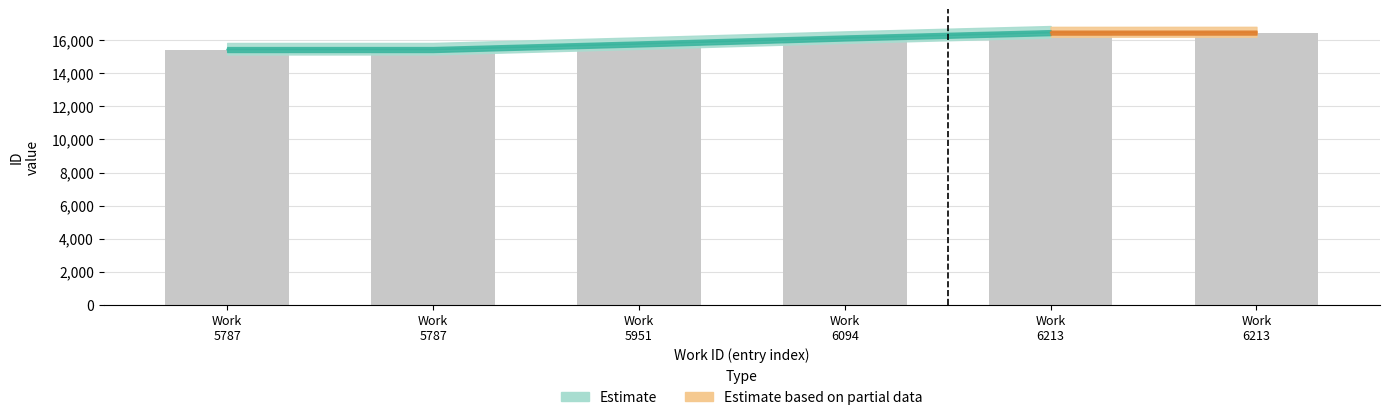

Rank the categories by value from highest to lowest.

Work 6213, Work 6213, Work 6094, Work 5951, Work 5787, Work 5787